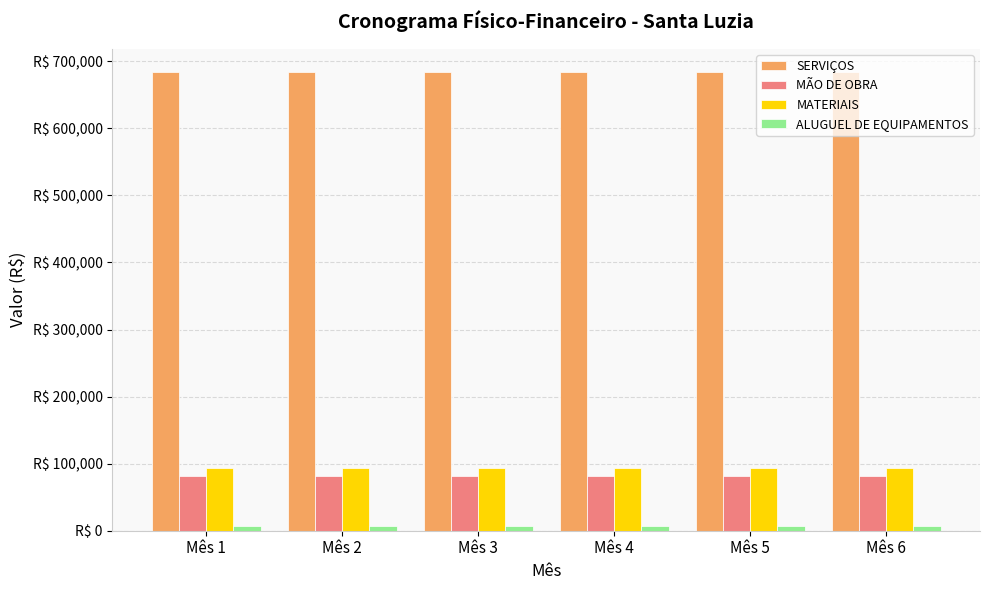

Which series has the largest total across all categories?

SERVIÇOS